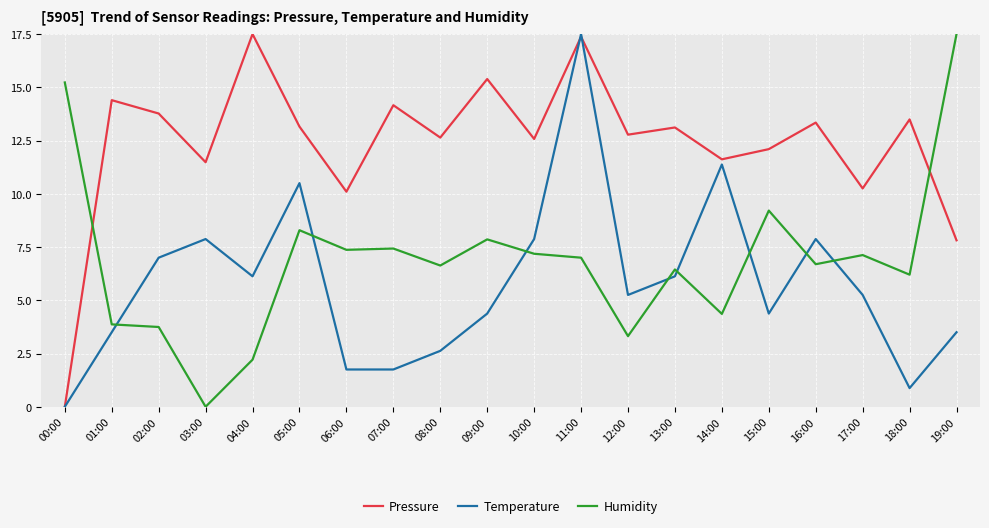

How many intersections are there between Humidity and Temperature?

8